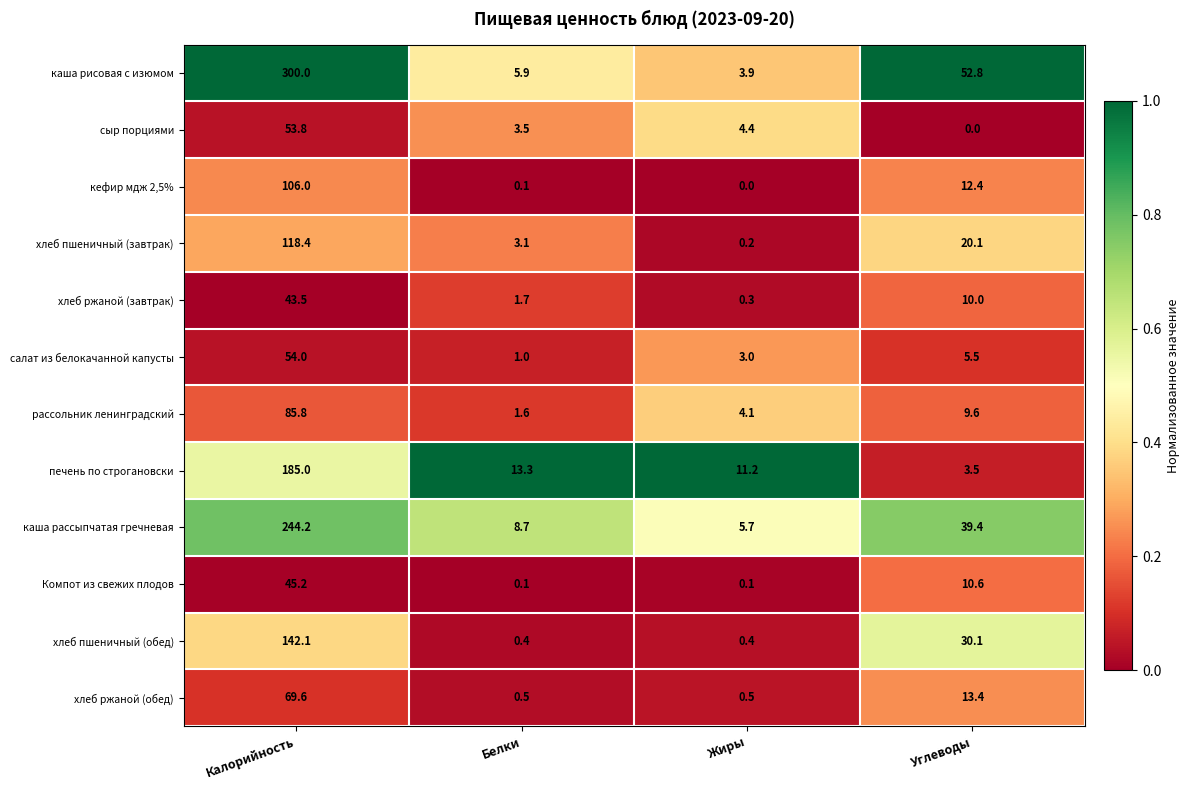

Count the number of data series in this chart.

12